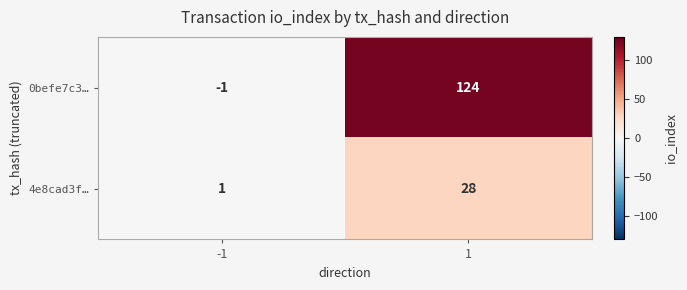

What is the approximate value of 4e8cad3f… at 1?

28